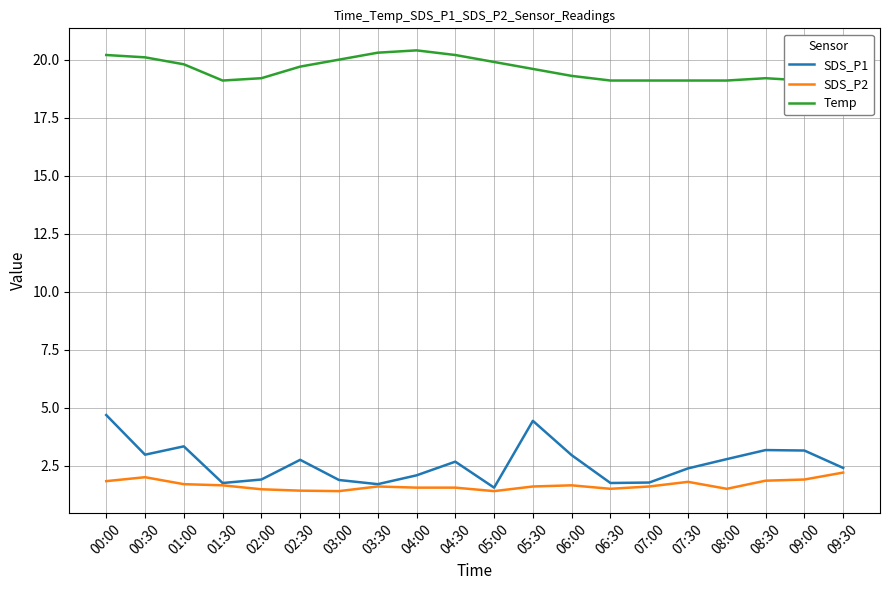

True or false: Temp has more than 0 points higher than both neighbors.

True